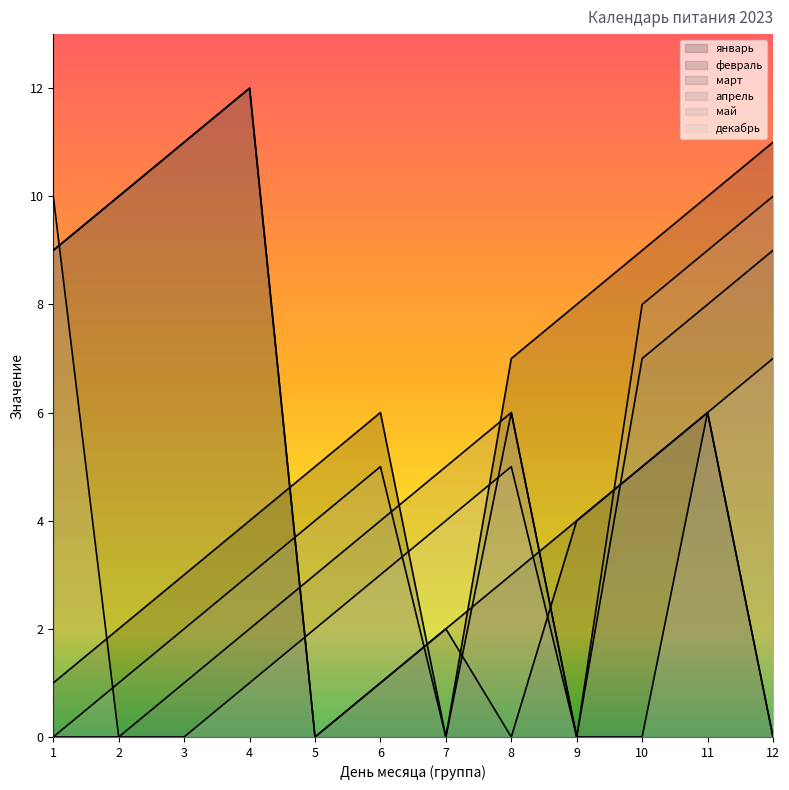

True or false: декабрь and май cross at least once.

True